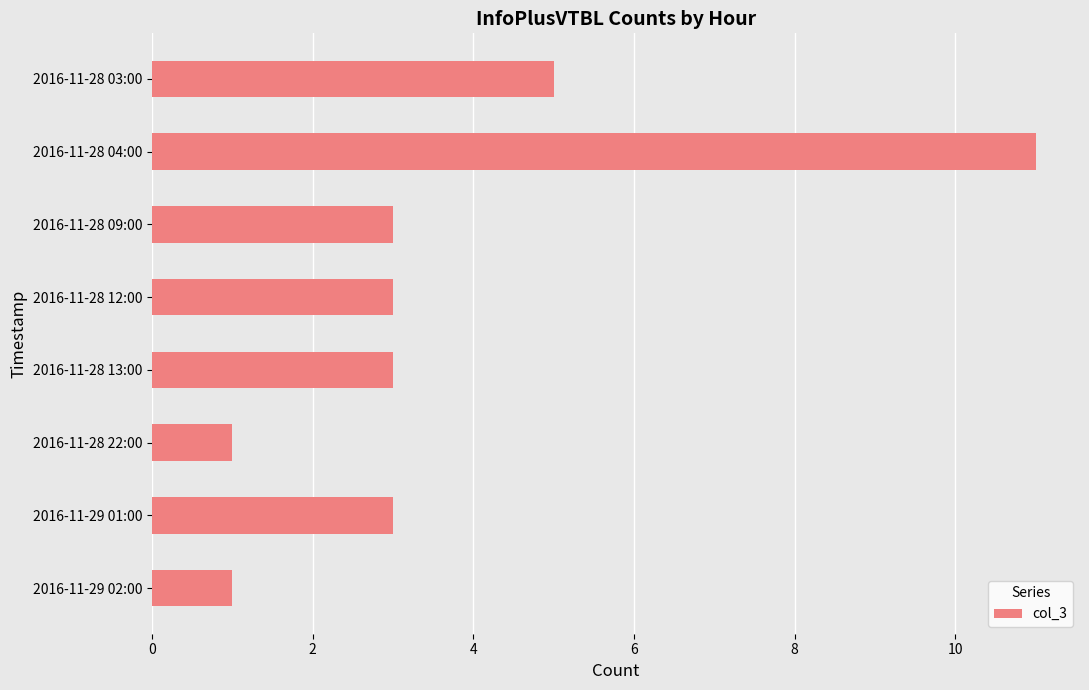

What is the value of the 6th bar from the top?

1